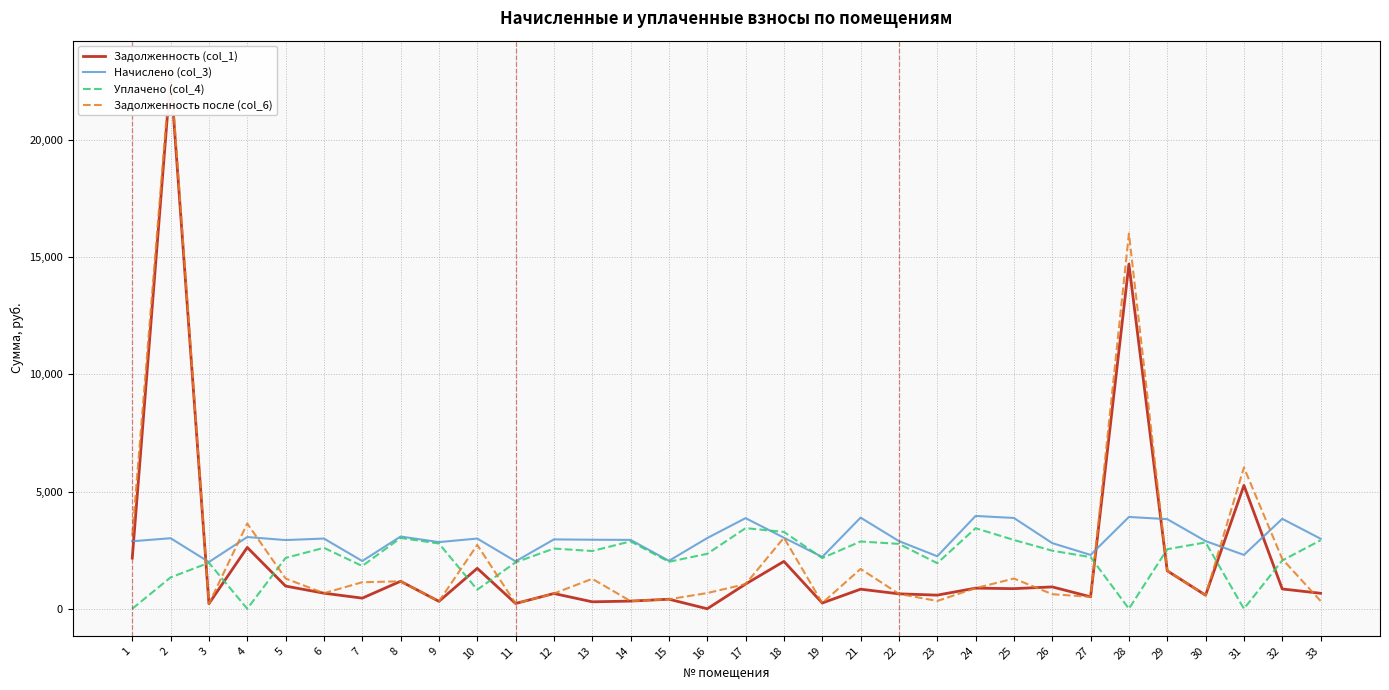

What is the total value across all series at 2?

50179.2